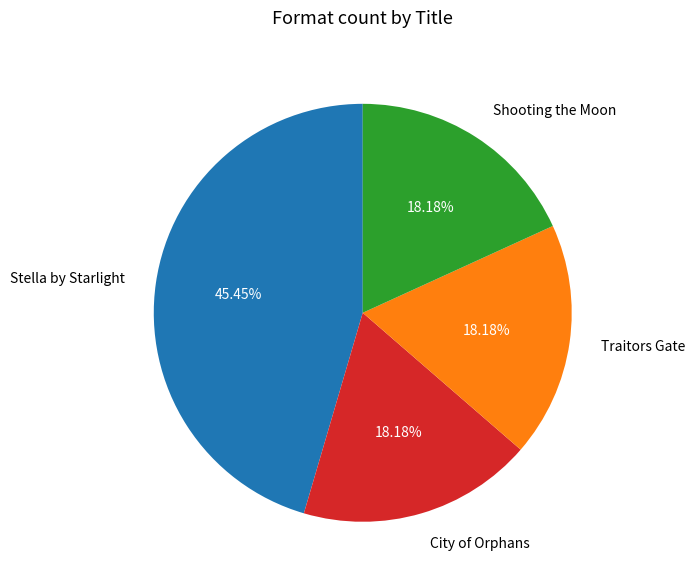

Is the sum of City of Orphans and Traitors Gate greater than half?

No